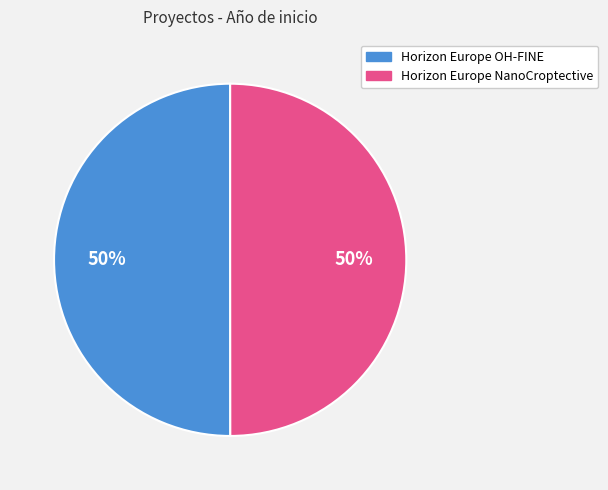

Do Horizon Europe OH-FINE and Horizon Europe NanoCroptective together represent more than half of the pie?

Yes